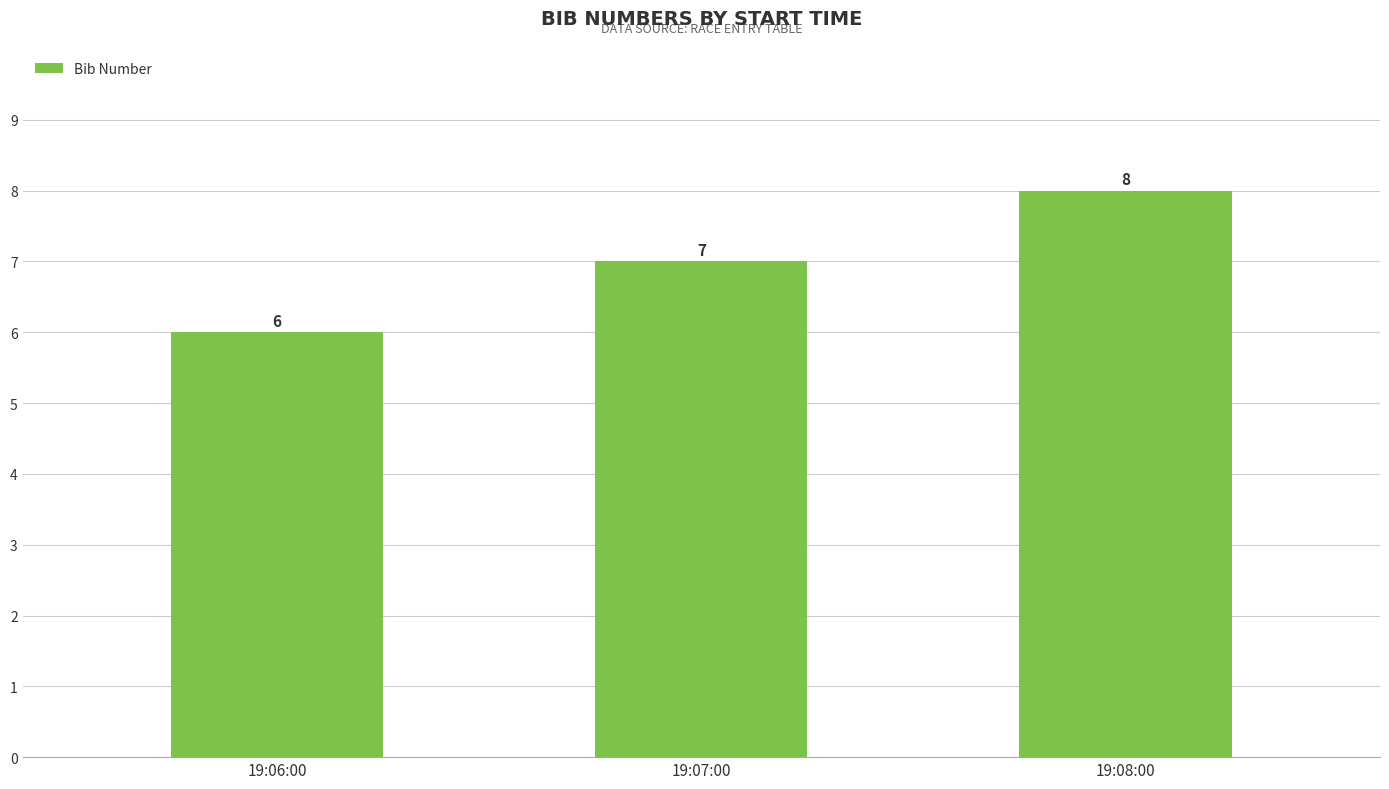

How many values are below 7?

1